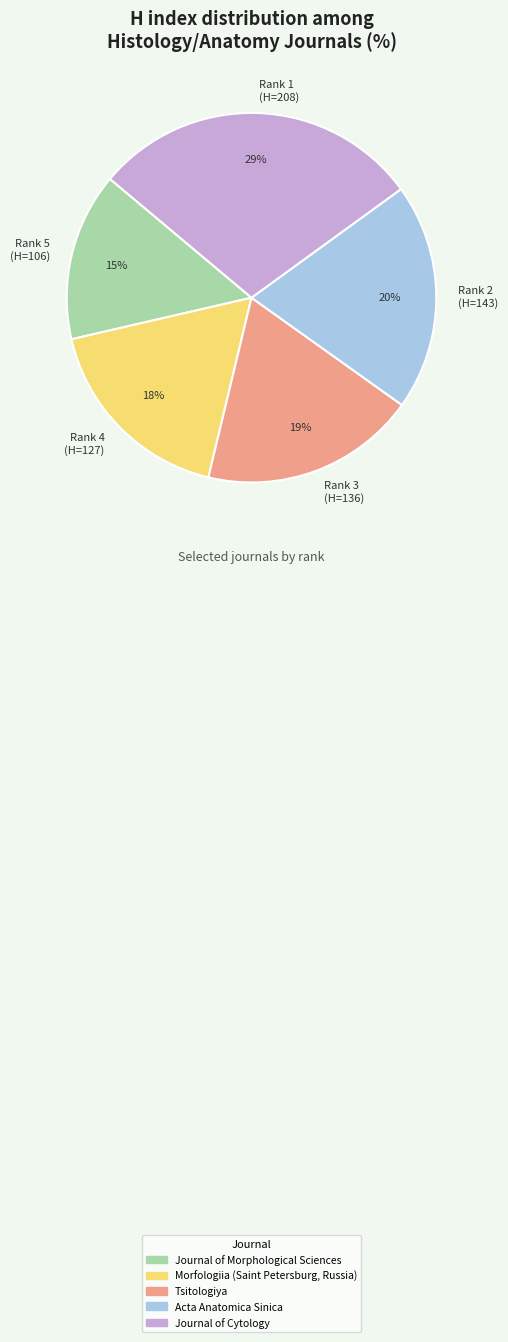

Rank the categories by value from lowest to highest.

Rank 5 (H=106), Rank 4 (H=127), Rank 3 (H=136), Rank 2 (H=143), Rank 1 (H=208)